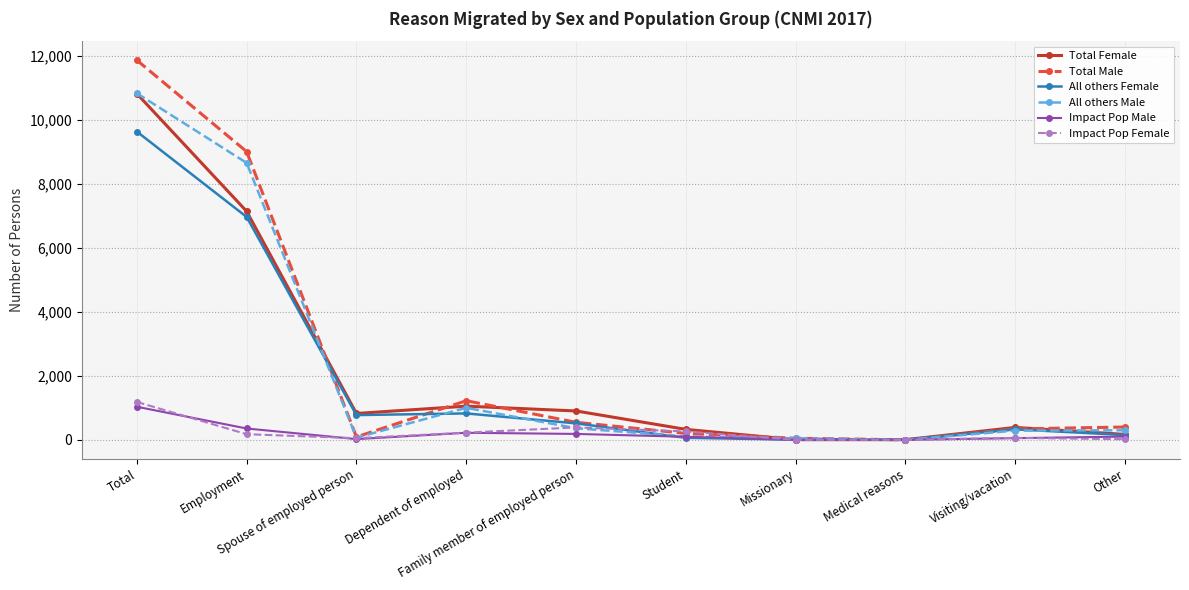

How many data points in Impact Pop Male are less than 102?

5